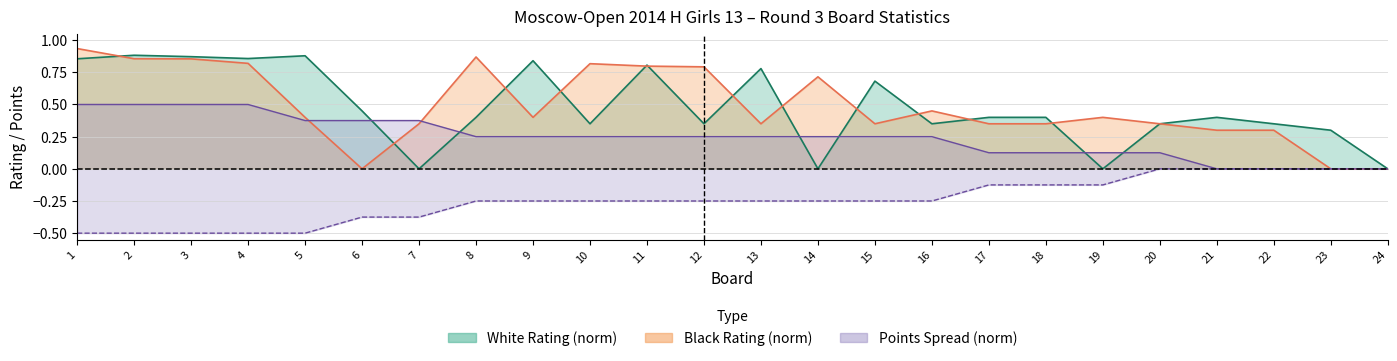

What is the minimum value shown in the chart?

-0.5